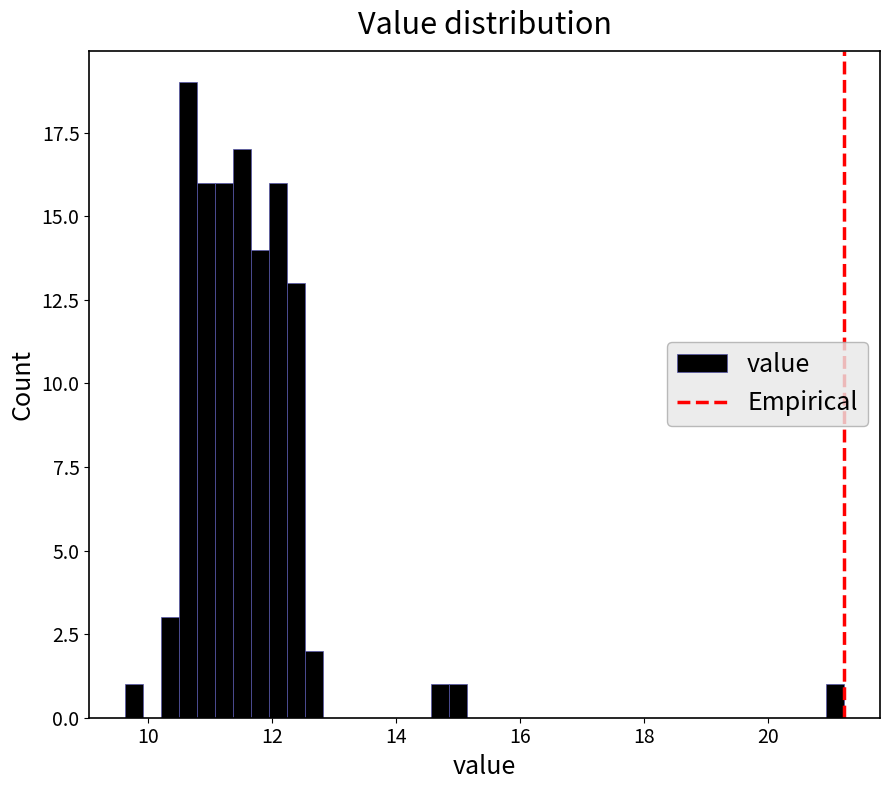

Around what value on the x-axis is the tallest bar? Give the approximate position of its centre, as read against the axis.

10.6